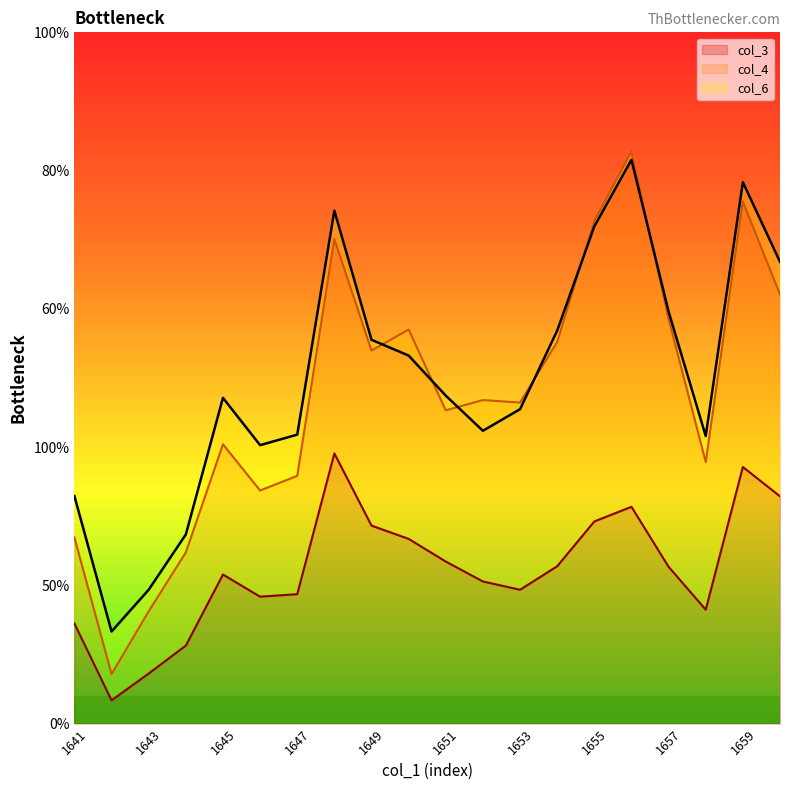

How many lines are shown in the chart?

3